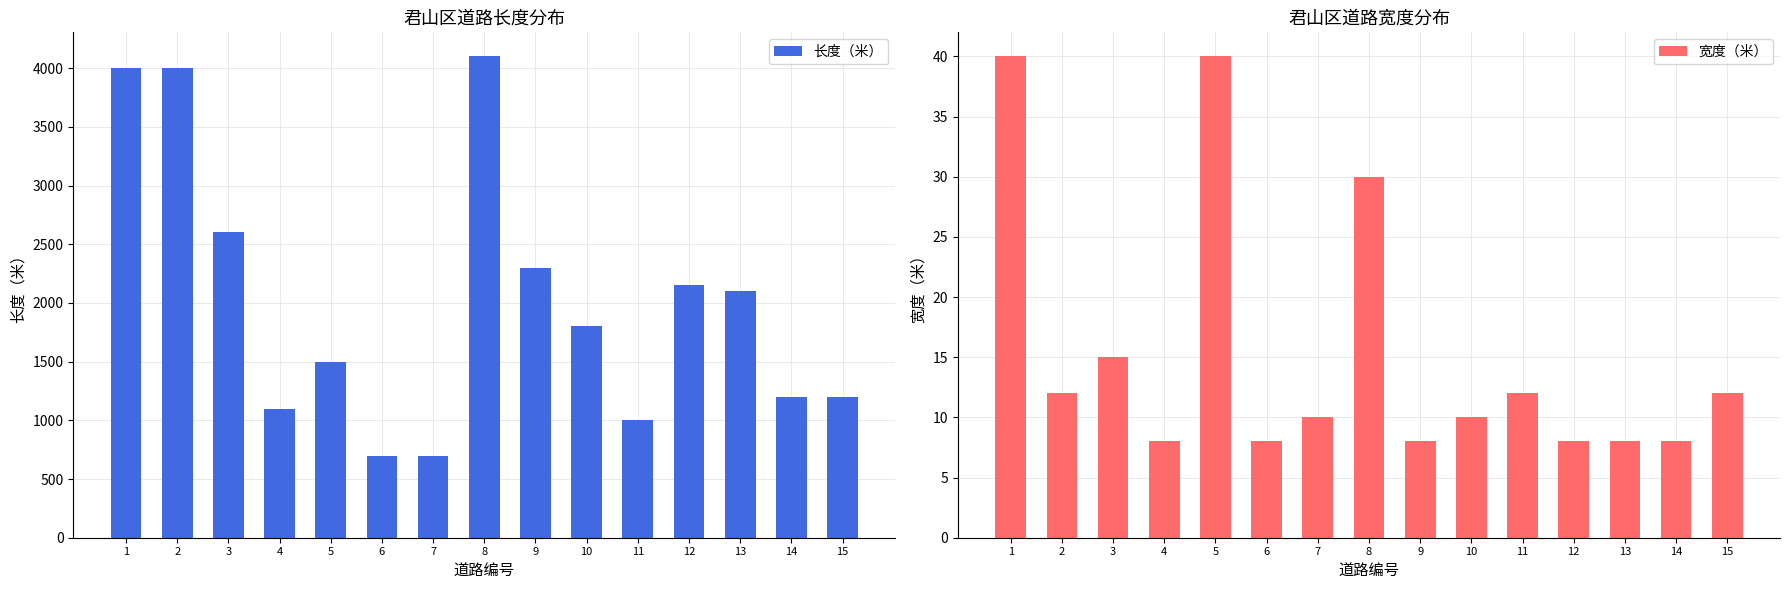

The 长度（米） series shows 2300 at 9. True or false?

True